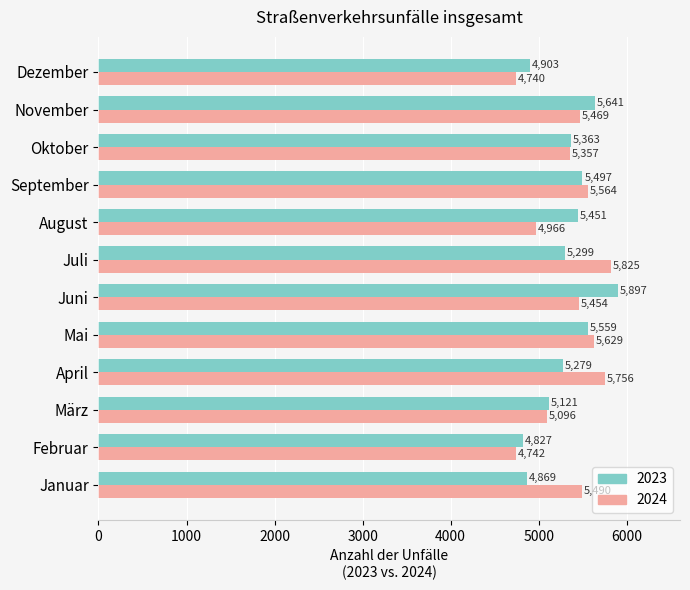

Where is 2024 nearest to the value 5282?

Oktober